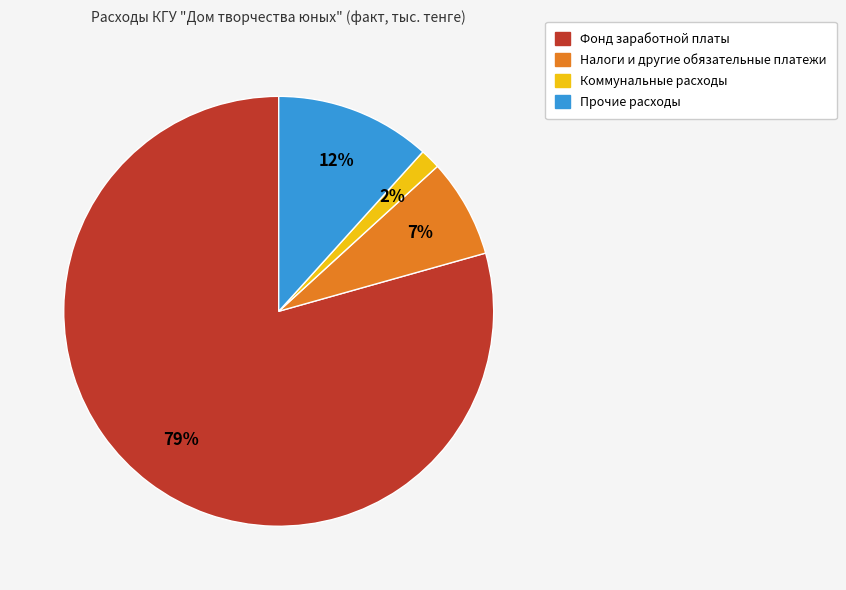

How many slices are in this pie chart?

4